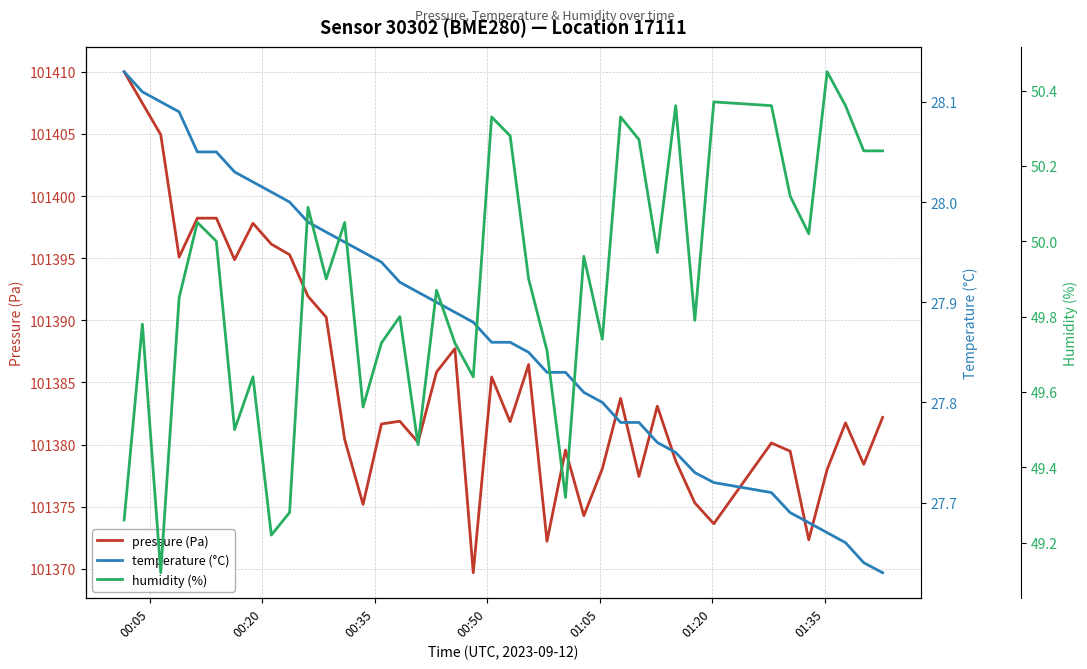

What is the minimum value for pressure (Pa)?

101369.7